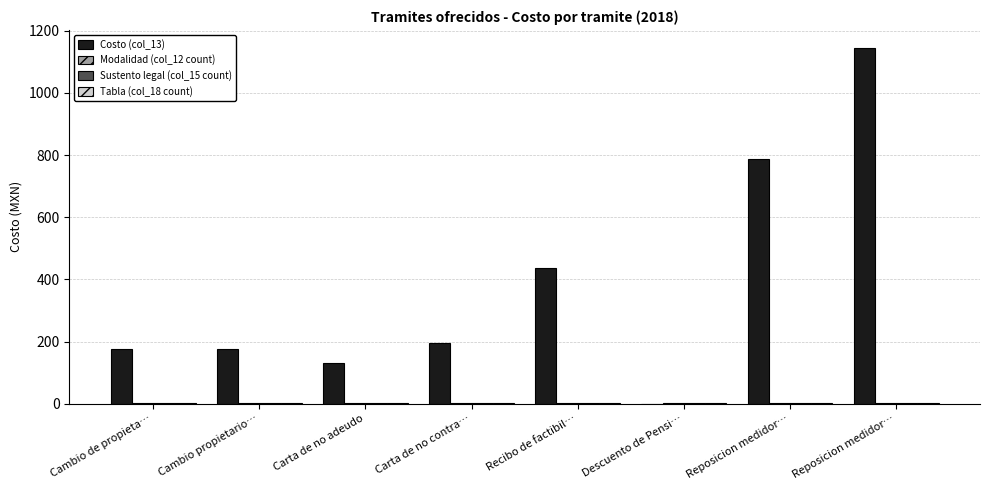

Reading left to right, extract all data points from this chart.

Costo (col_13): Cambio de propieta…=175	Cambio propietario…=175	Carta de no adeudo=131	Carta de no contra…=195	Recibo de factibil…=438	Descuento de Pensi…=0	Reposicion medidor…=787	Reposicion medidor…=1145
Modalidad (col_12 count): Cambio de propieta…=1	Cambio propietario…=1	Carta de no adeudo=1	Carta de no contra…=1	Recibo de factibil…=1	Descuento de Pensi…=1	Reposicion medidor…=1	Reposicion medidor…=1
Sustento legal (col_15 count): Cambio de propieta…=1	Cambio propietario…=1	Carta de no adeudo=1	Carta de no contra…=1	Recibo de factibil…=1	Descuento de Pensi…=1	Reposicion medidor…=1	Reposicion medidor…=1
Tabla (col_18 count): Cambio de propieta…=1	Cambio propietario…=1	Carta de no adeudo=1	Carta de no contra…=1	Recibo de factibil…=1	Descuento de Pensi…=1	Reposicion medidor…=1	Reposicion medidor…=1